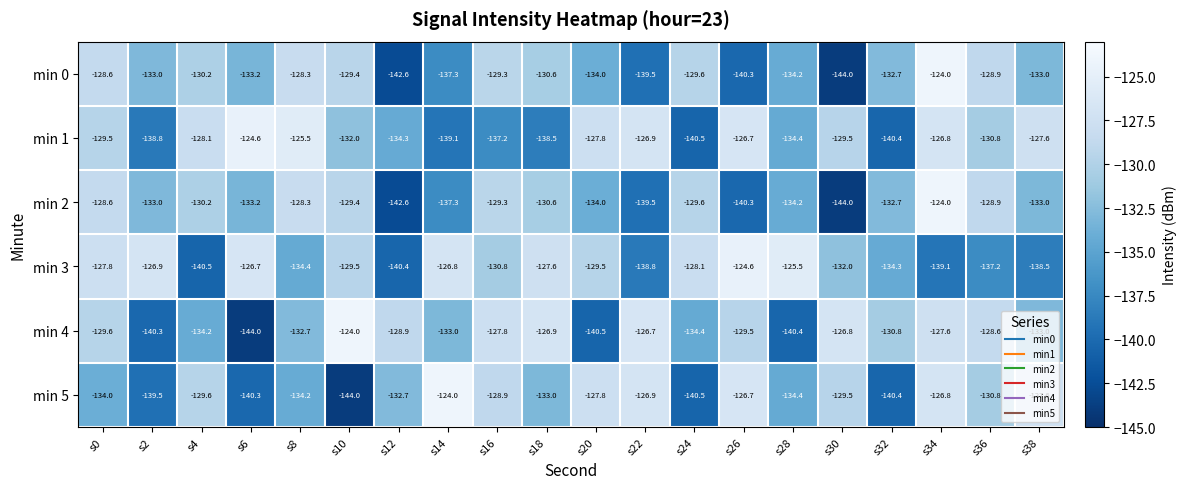

True or false: min 5 has a value of -144.0 at s10.

True